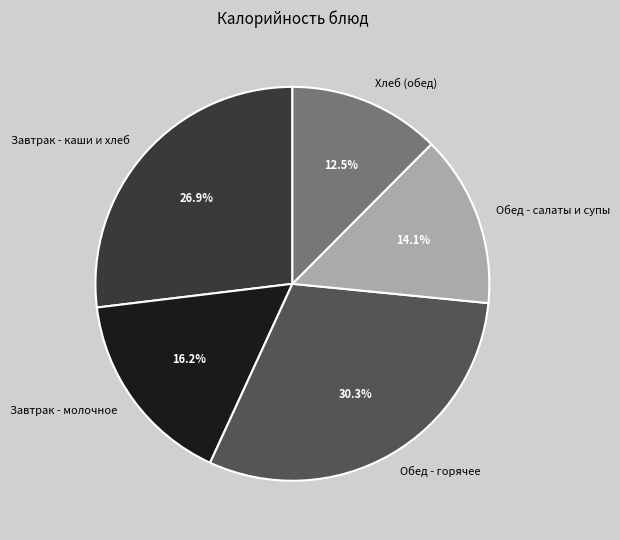

How many segments does this pie chart have?

5